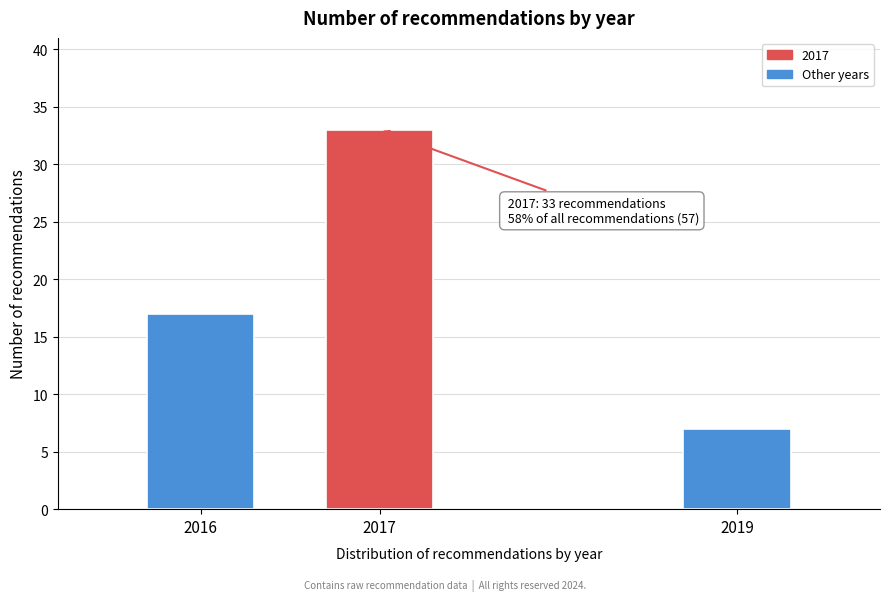

Reading left to right, transcribe all the data shown in this chart.

17	33	7